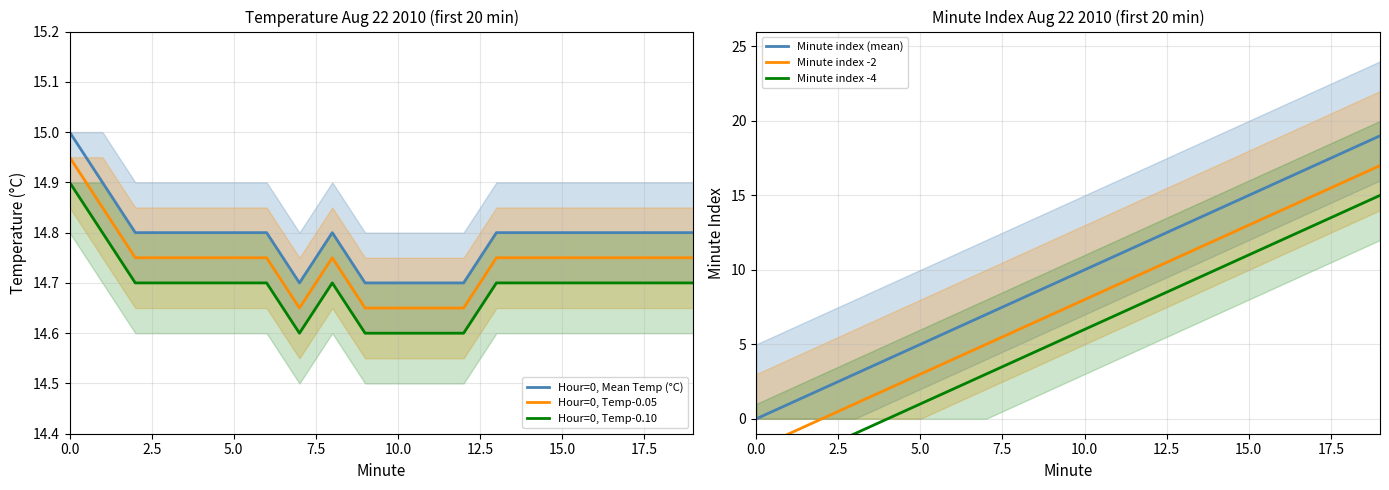

List the series in order of their peak value, lowest first.

Hour=0, Temp-0.10, Hour=0, Temp-0.05, Hour=0, Mean Temp (°C), Minute index -4, Minute index -2, Minute index (mean)